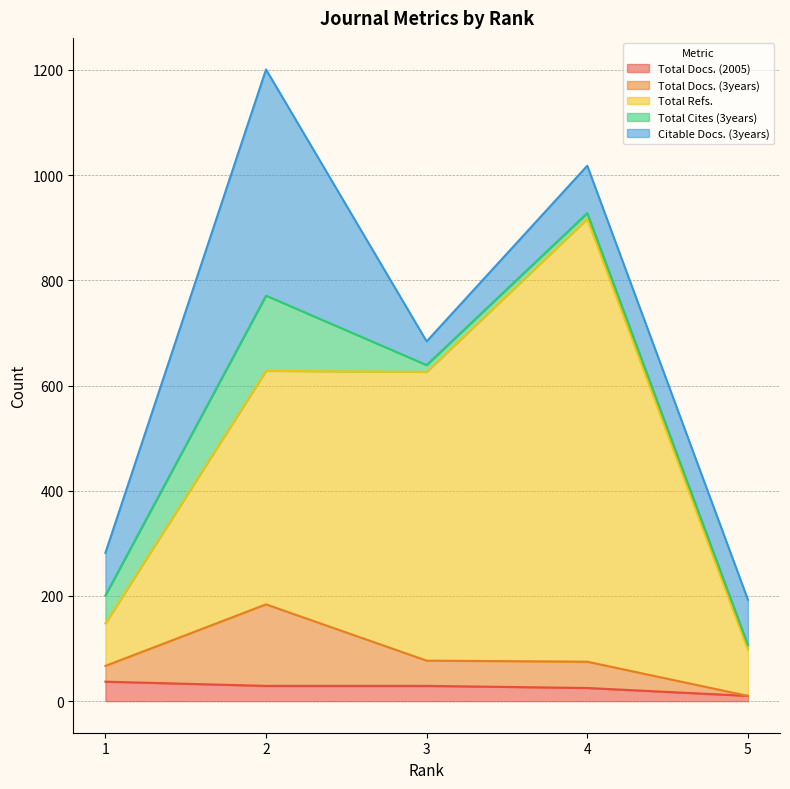

Which series has the widest spread of values?

Total Refs.